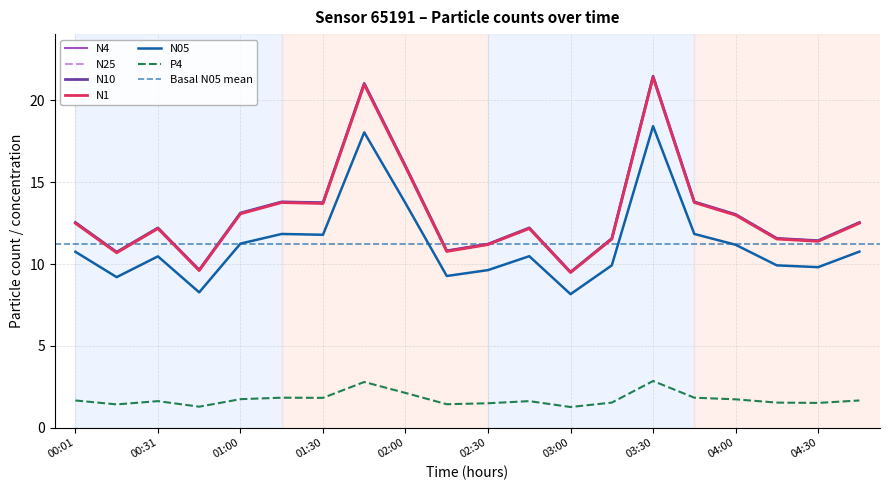

Where is N1 nearest to the value 15?

02:00